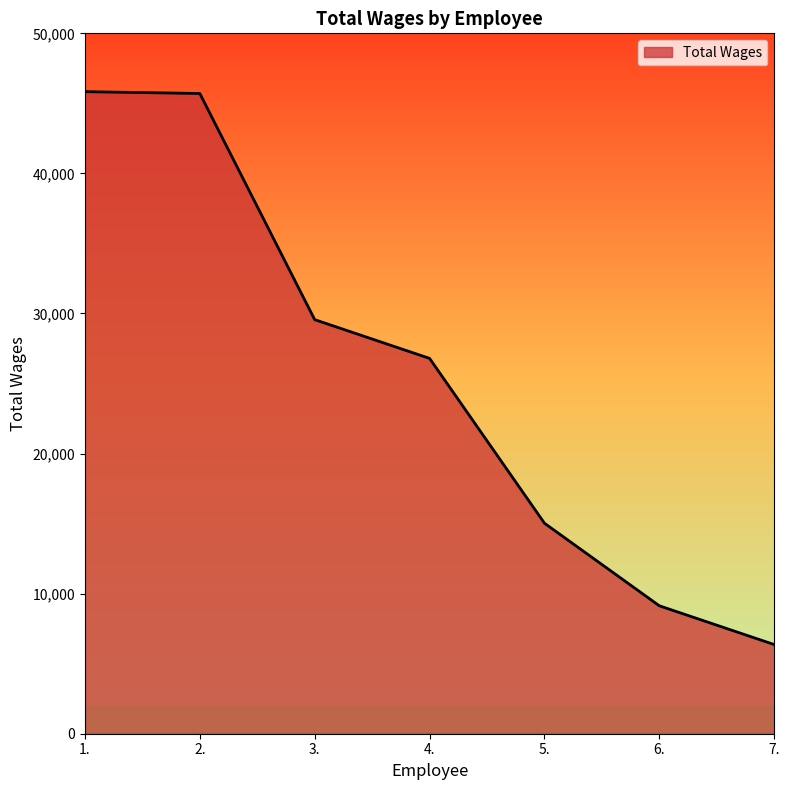

Is it true that the value at 7. is 6365?

True